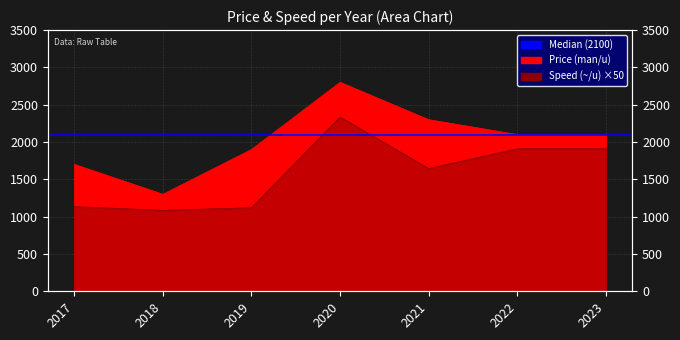

What is the spread (max minus min) of values at 2018?

215.0